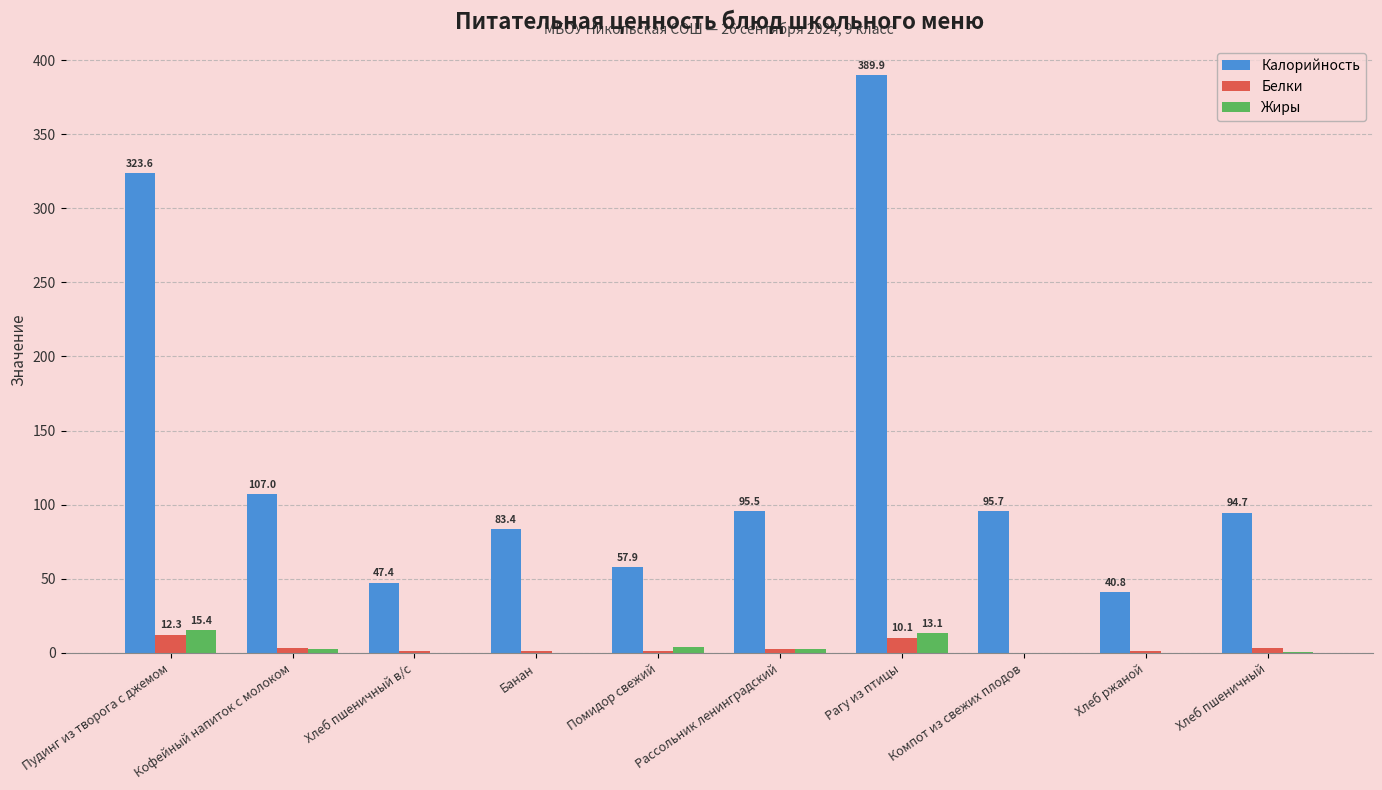

Which series has the largest total across all categories?

Калорийность